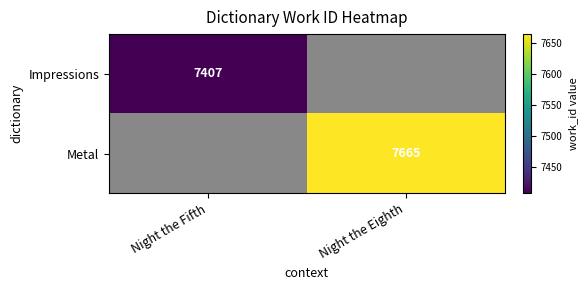

The Metal series shows 3836.9 at Night the Eighth. True or false?

False